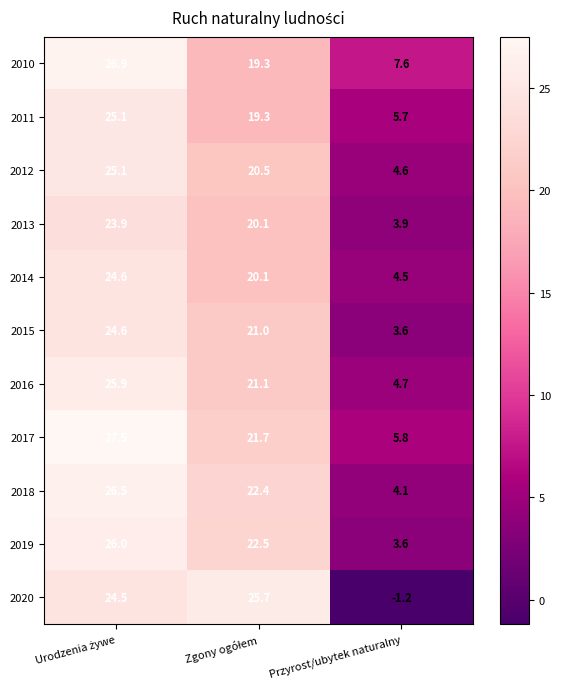

Count the number of categories in the chart.

3